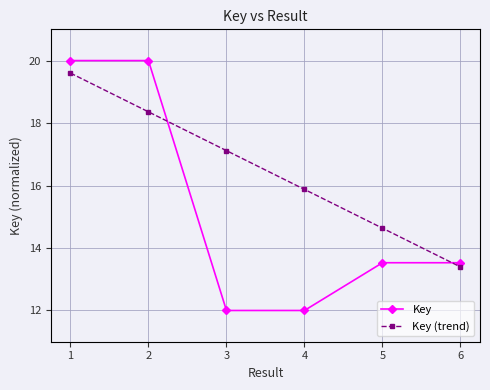

What are all the series names shown in the legend?

Key, Key (trend)